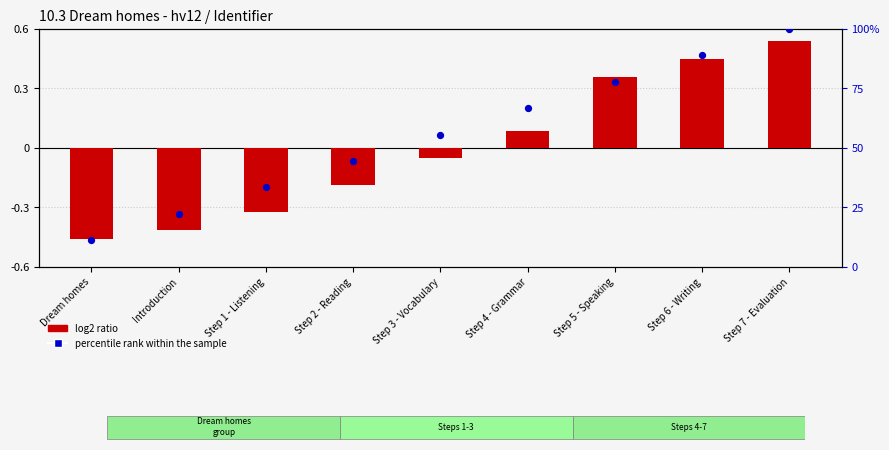

Which series reaches the maximum Y coordinate?

percentile rank within the sample